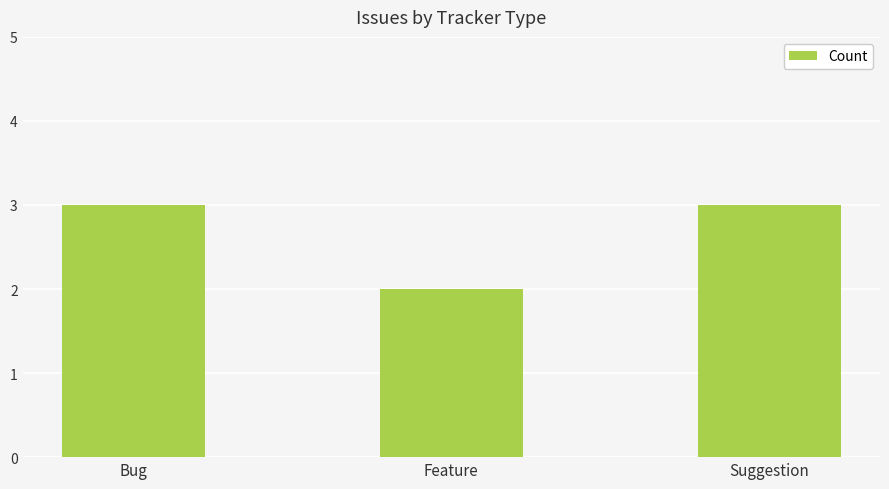

Reading left to right, extract all data points from this chart.

Bug=3	Feature=2	Suggestion=3